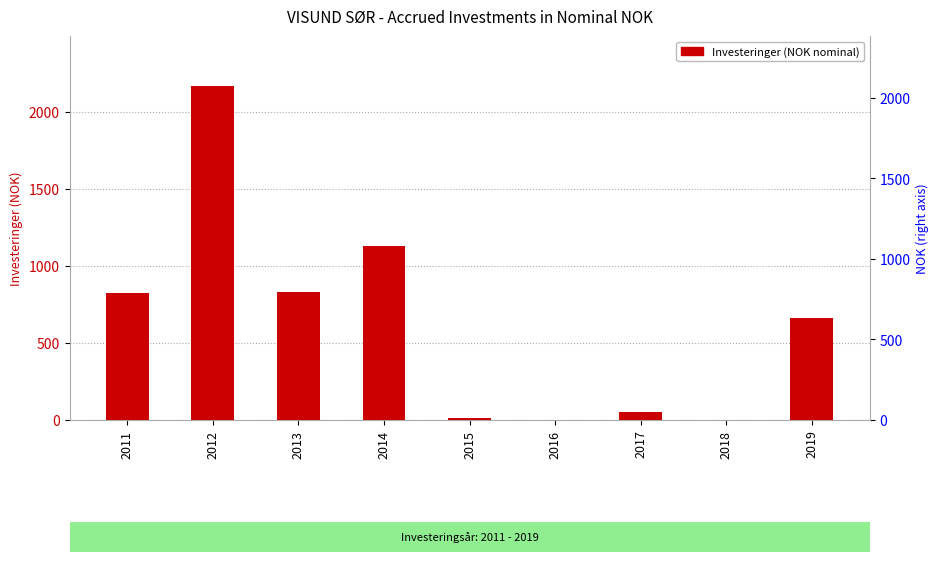

Between 2017 and 2019, which is larger?

2019